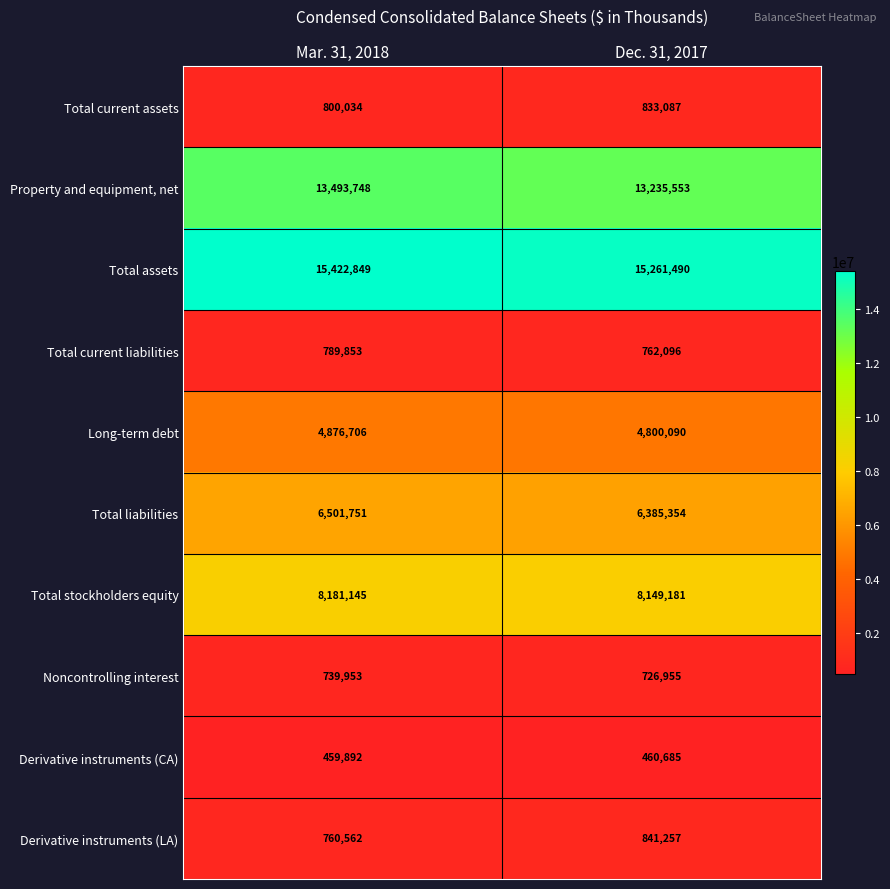

Reading right to left, extract all data points from this chart.

Total current assets: Dec. 31, 2017=833087	Mar. 31, 2018=800034
Property and equipment, net: Dec. 31, 2017=13235553	Mar. 31, 2018=13493748
Total assets: Dec. 31, 2017=15261490	Mar. 31, 2018=15422849
Total current liabilities: Dec. 31, 2017=762096	Mar. 31, 2018=789853
Long-term debt: Dec. 31, 2017=4800090	Mar. 31, 2018=4876706
Total liabilities: Dec. 31, 2017=6385354	Mar. 31, 2018=6501751
Total stockholders equity: Dec. 31, 2017=8149181	Mar. 31, 2018=8181145
Noncontrolling interest: Dec. 31, 2017=726955	Mar. 31, 2018=739953
Derivative instruments (CA): Dec. 31, 2017=460685	Mar. 31, 2018=459892
Derivative instruments (LA): Dec. 31, 2017=841257	Mar. 31, 2018=760562